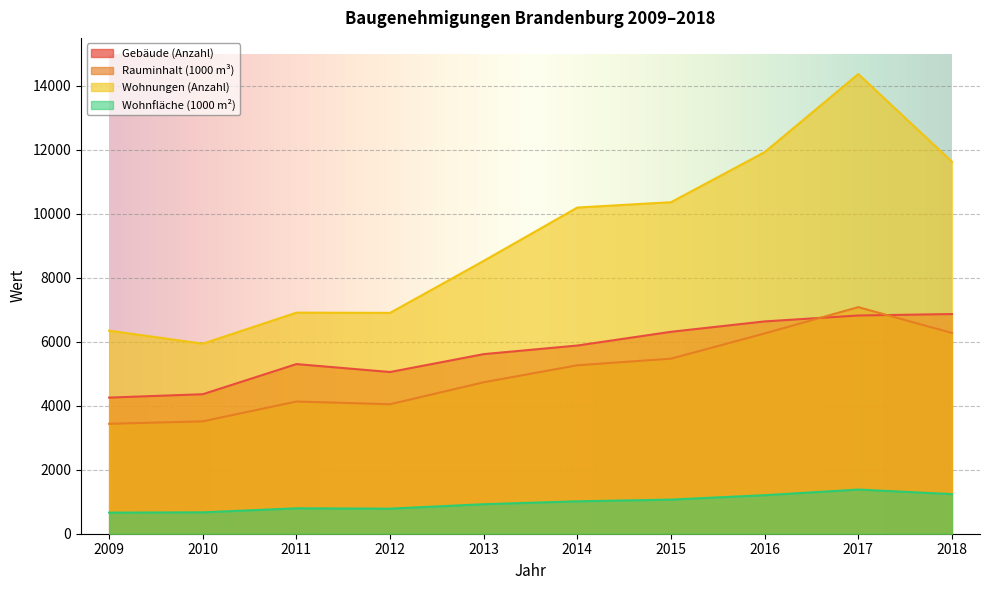

Reading left to right, extract all data points from this chart.

Gebäude (Anzahl): 4255.0	4361.0	5303.0	5055.0	5614.0	5883.0	6312.0	6637.0	6822.0	6867.0
Rauminhalt (1000 m³): 3436.0	3513.0	4132.0	4048.0	4735.0	5266.0	5472.0	6261.0	7083.0	6276.0
Wohnungen (Anzahl): 6347.0	5940.0	6911.0	6904.0	8530.0	10197.0	10363.0	11928.0	14369.0	11630.0
Wohnfläche (1000 m²): 659.9	668.6	794.3	783.7	922.8	1013.3	1066.7	1204.8	1380.4	1239.2